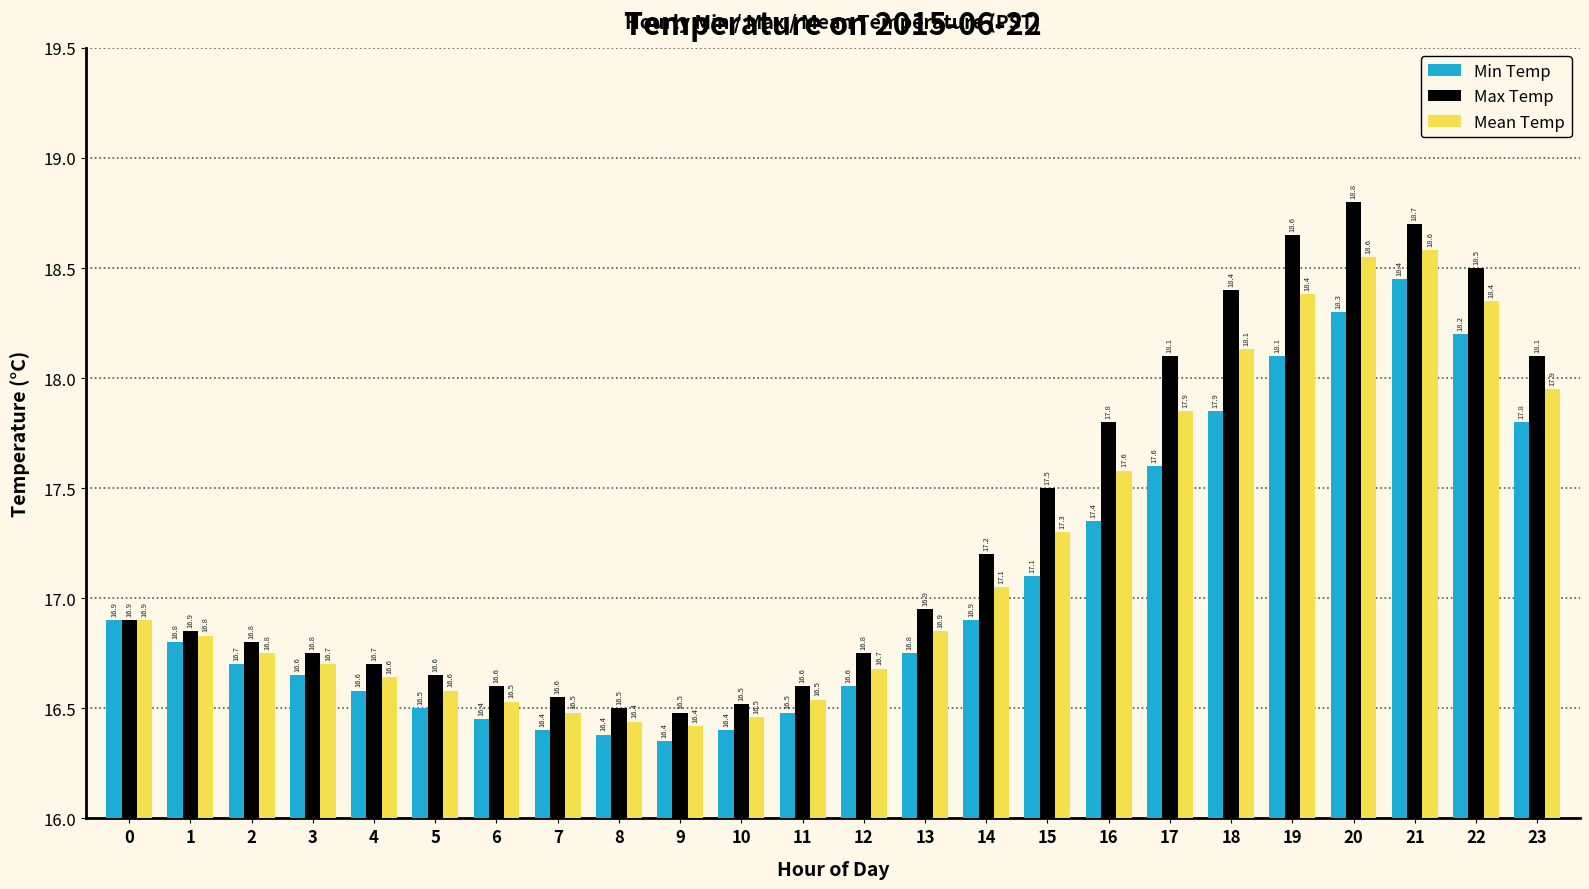

What are all the series names shown in the legend?

Min Temp, Max Temp, Mean Temp